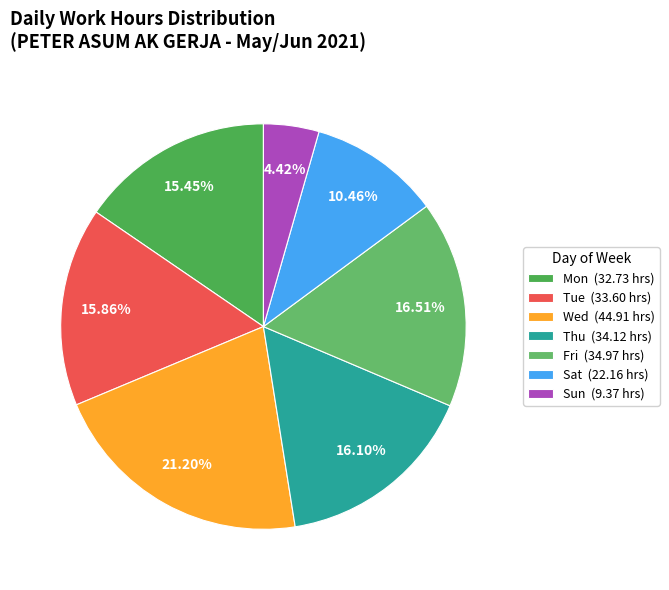

Does any single category account for the majority?

No